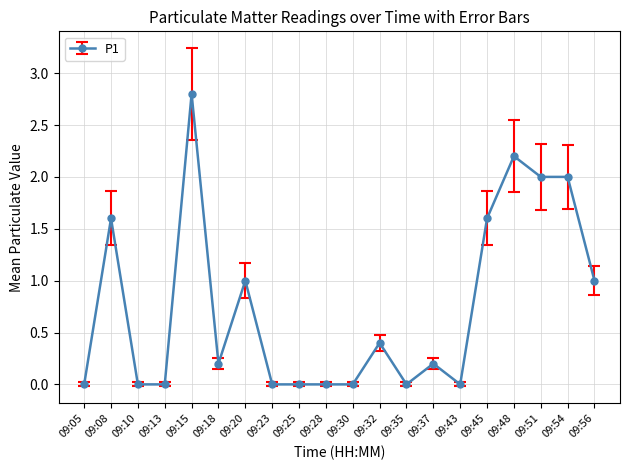

Reading right to left, list all the values displayed in this chart.

09:56=1.0	09:54=2.0	09:51=2.0	09:48=2.2	09:45=1.6	09:43=0.0	09:37=0.2	09:35=0.0	09:32=0.4	09:30=0.0	09:28=0.0	09:25=0.0	09:23=0.0	09:20=1.0	09:18=0.2	09:15=2.8	09:13=0.0	09:10=0.0	09:08=1.6	09:05=0.0